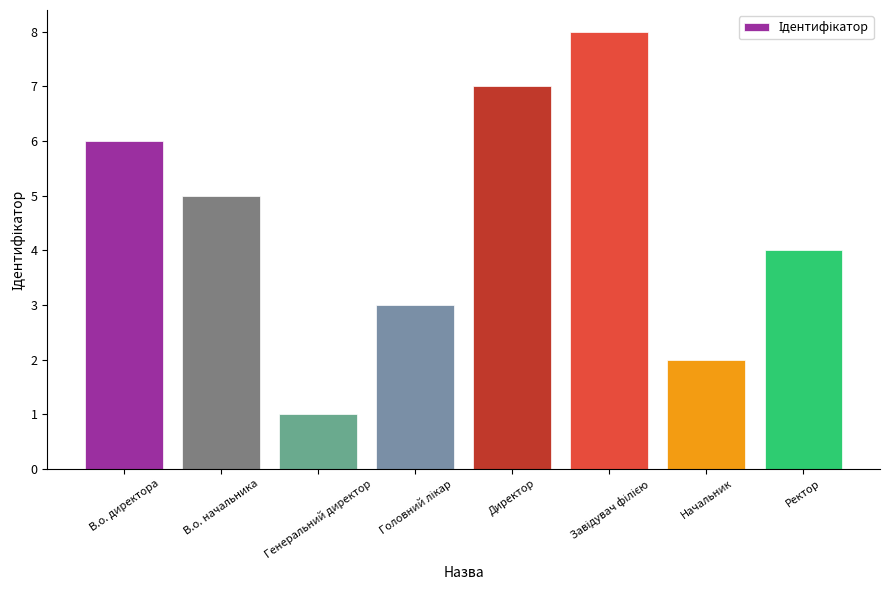

What is the label of the 4th bar from the right?

Директор